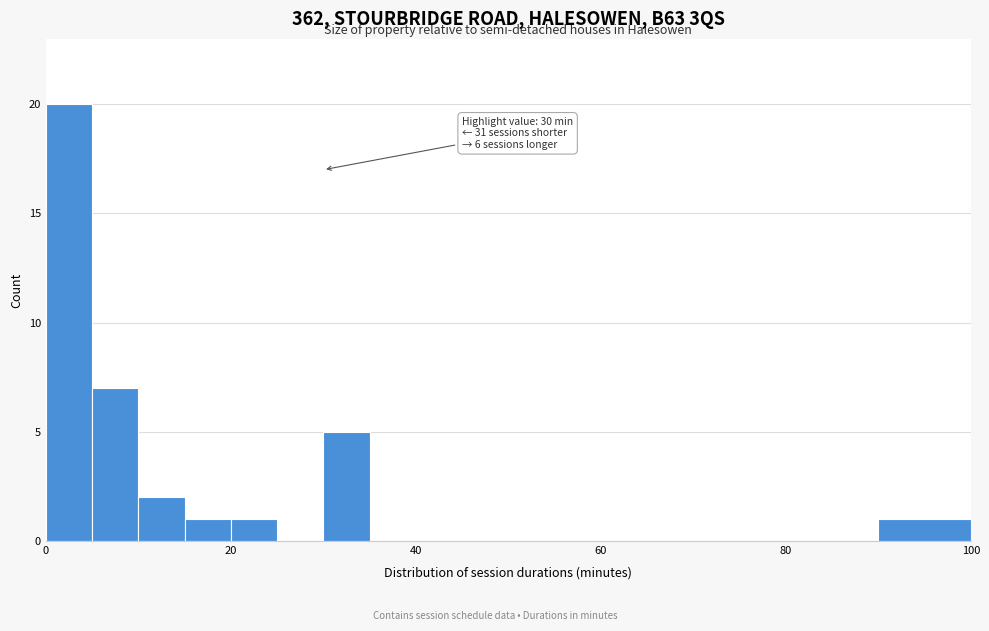

Around what value on the x-axis is the tallest bar? Give the approximate position of its centre, as read against the axis.

2